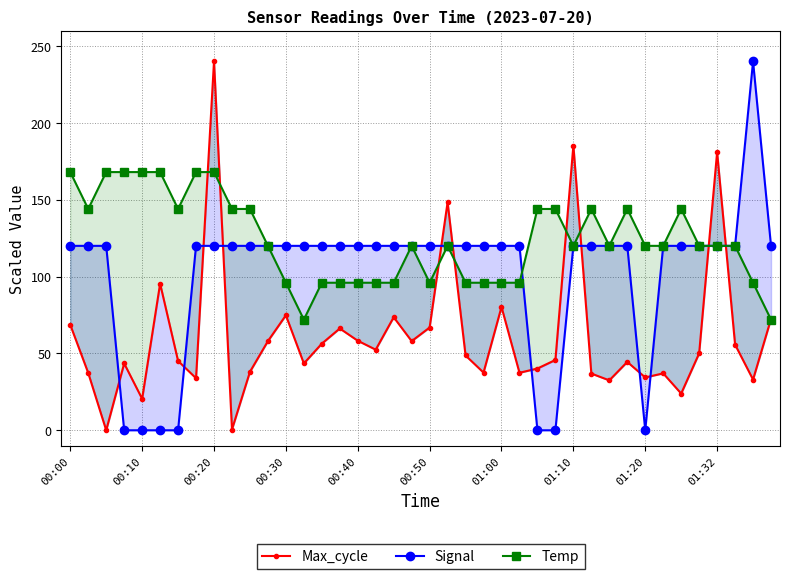

How many intersections are there between Temp and Max_cycle?

9